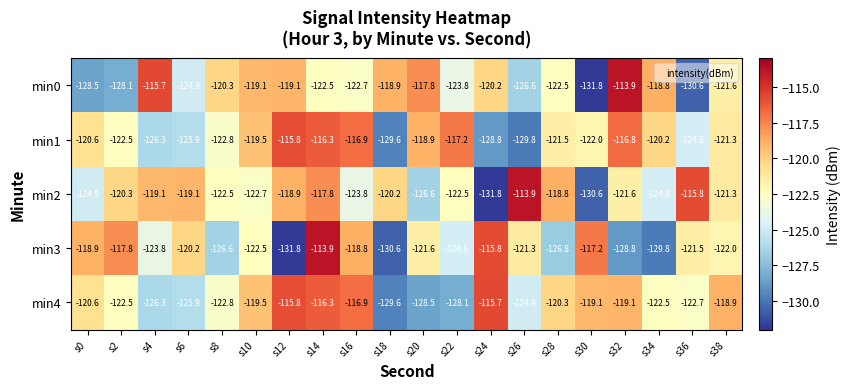

List the labels in order of min3 value, largest first.

s14, s24, s30, s2, s16, s0, s6, s26, s36, s20, s38, s10, s4, s22, s8, s28, s32, s34, s18, s12